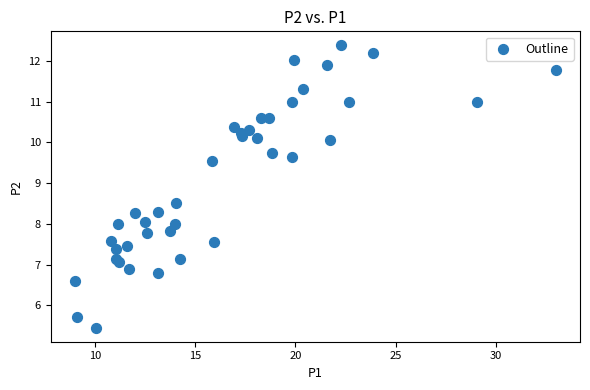

What is the range of Y values (max minus min)?

6.9